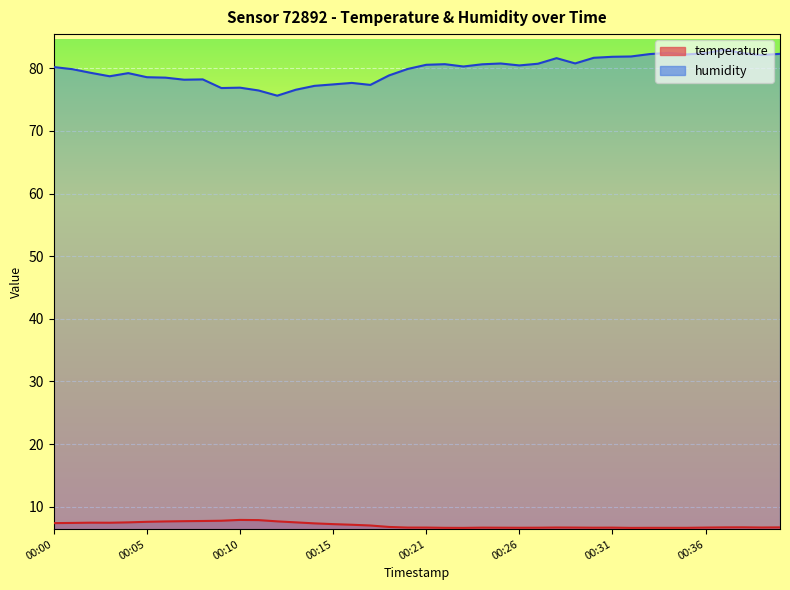

True or false: temperature has a value of 2.1 at 00:26.

False